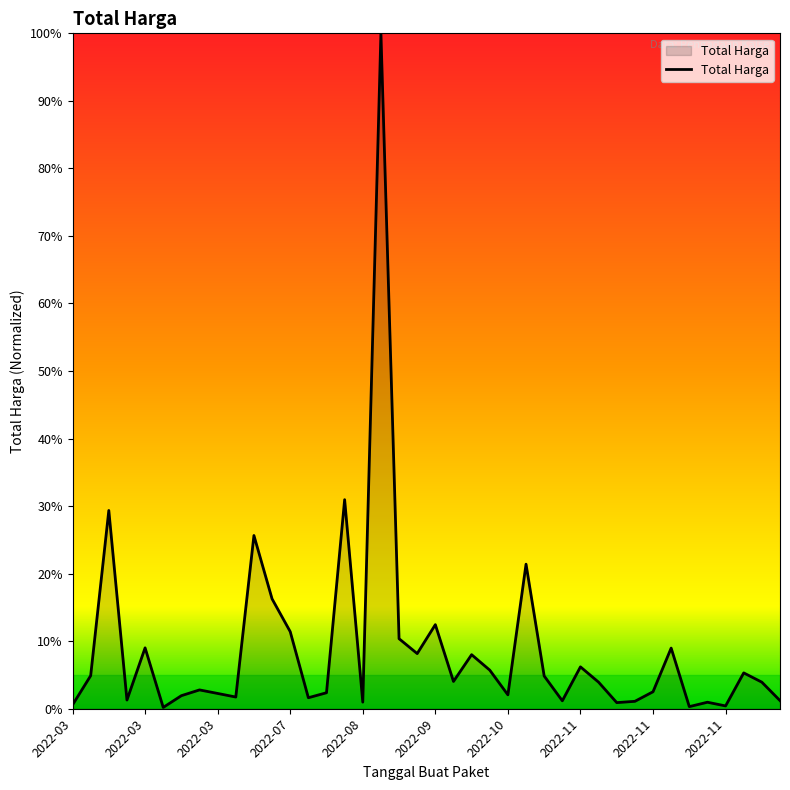

Does the chart have visible grid lines?

No